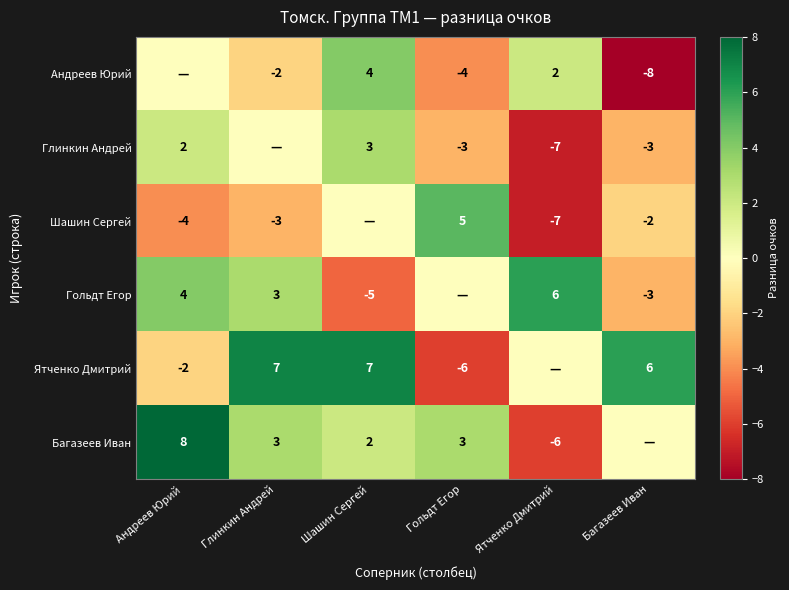

Is it true that Ятченко Дмитрий equals -2 at Гольдт Егор?

False